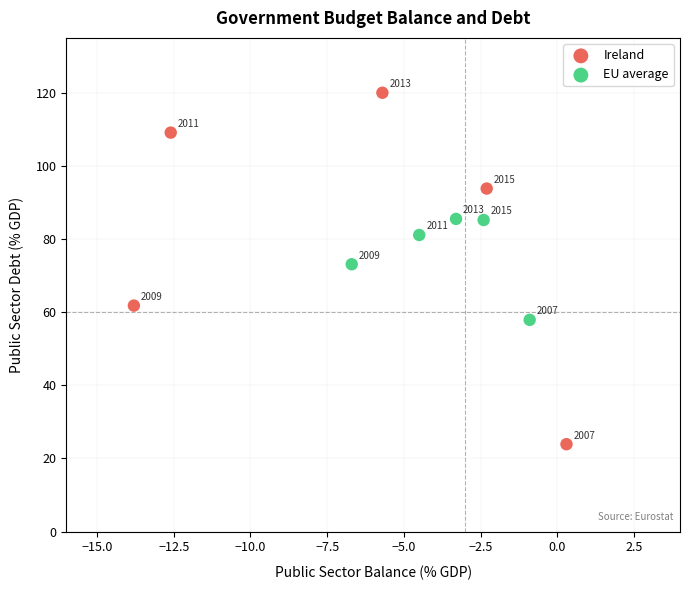

Which series contains the lowest Y value?

Ireland